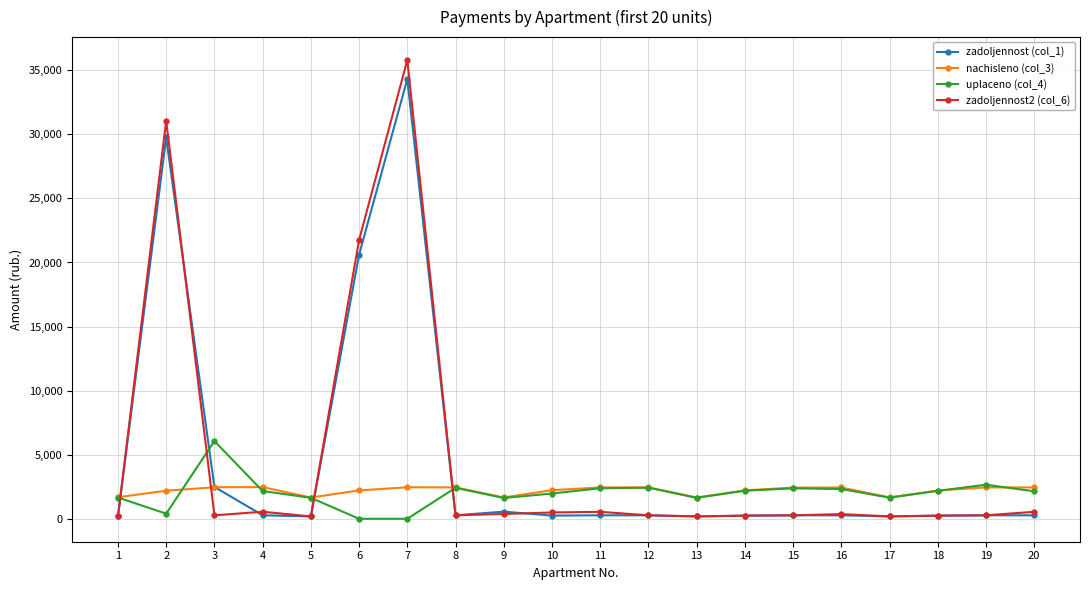

Which series has the largest range (max minus min)?

zadoljennost2 (col_6)